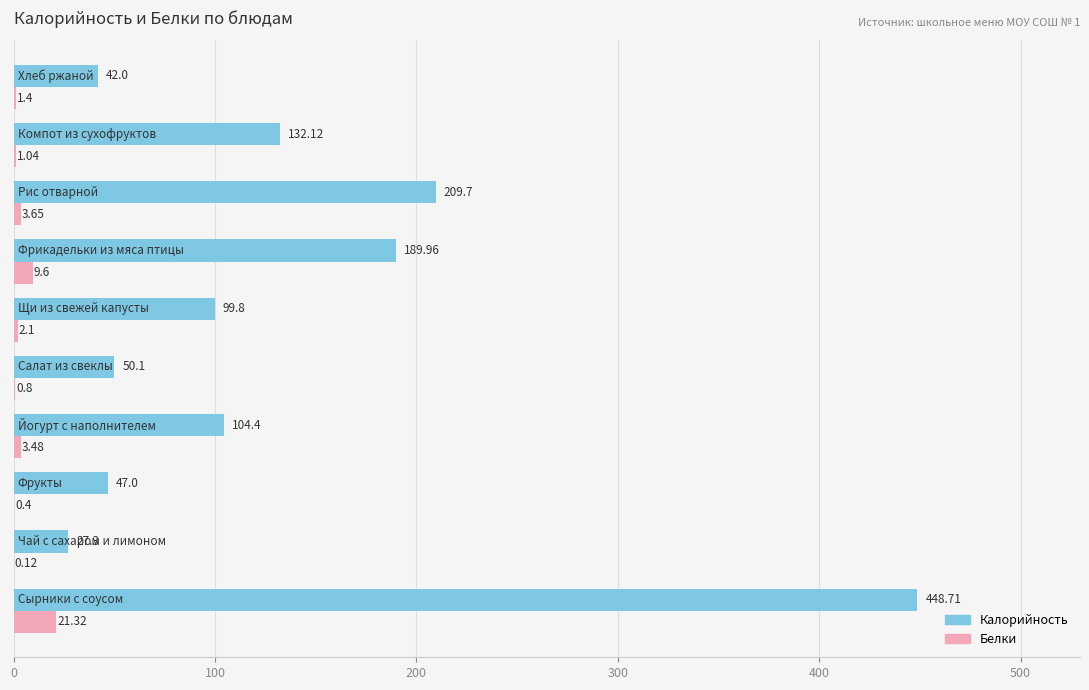

What are all the series names shown in the legend?

Калорийность, Белки